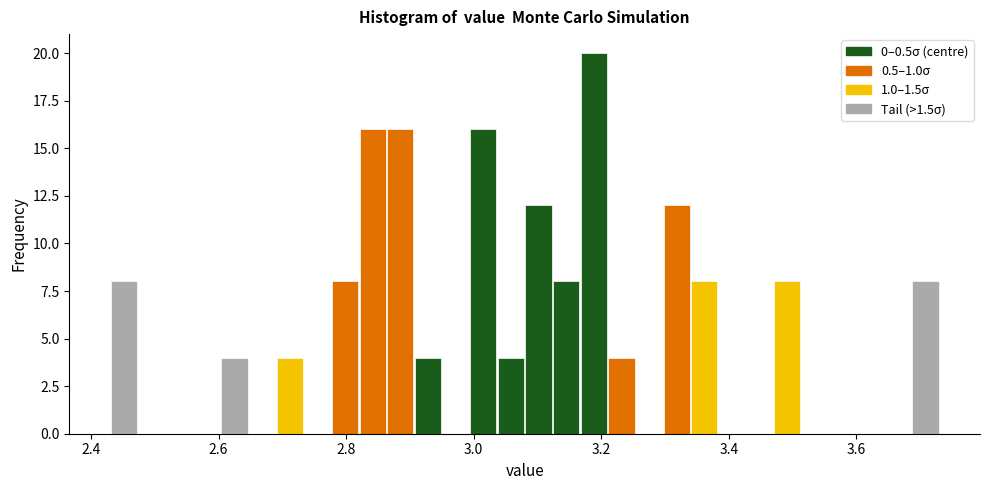

Around what value on the x-axis is the tallest bar? Give the approximate position of its centre, as read against the axis.

3.18